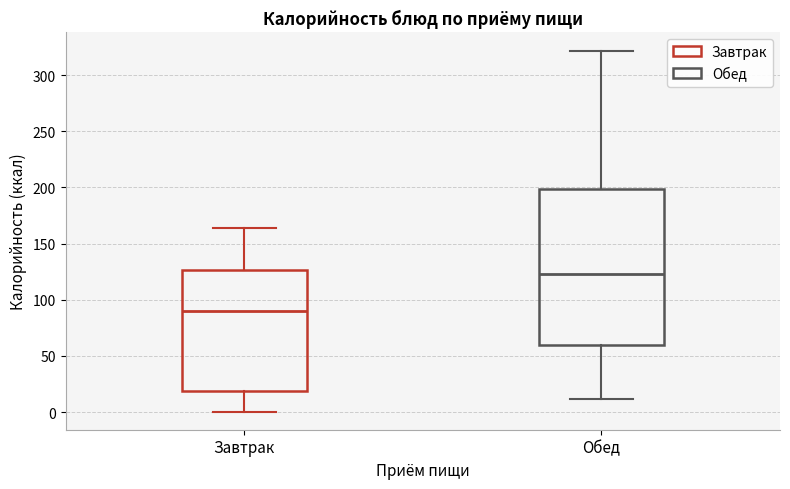

Which box's median line is the lowest?

Завтрак